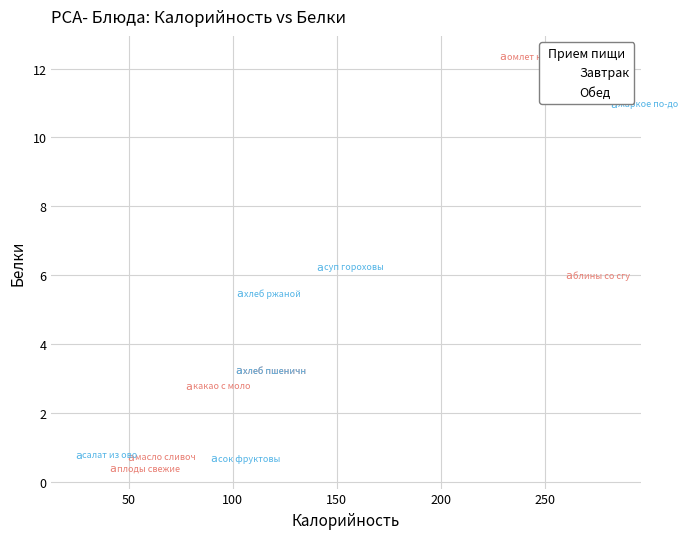

Which series has the widest spread of Y values?

Завтрак